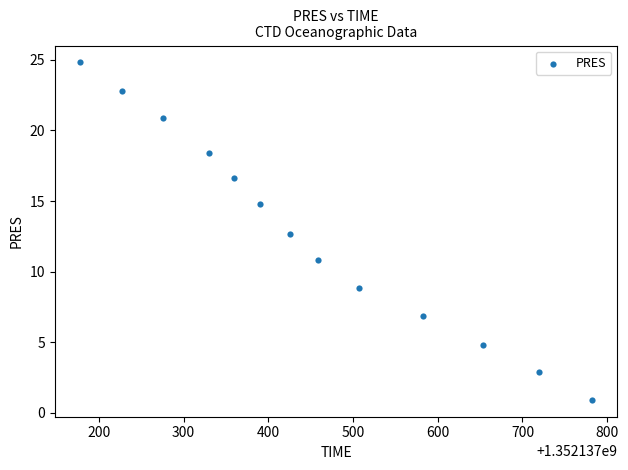

What is the range of X values (max minus min)?

604.0